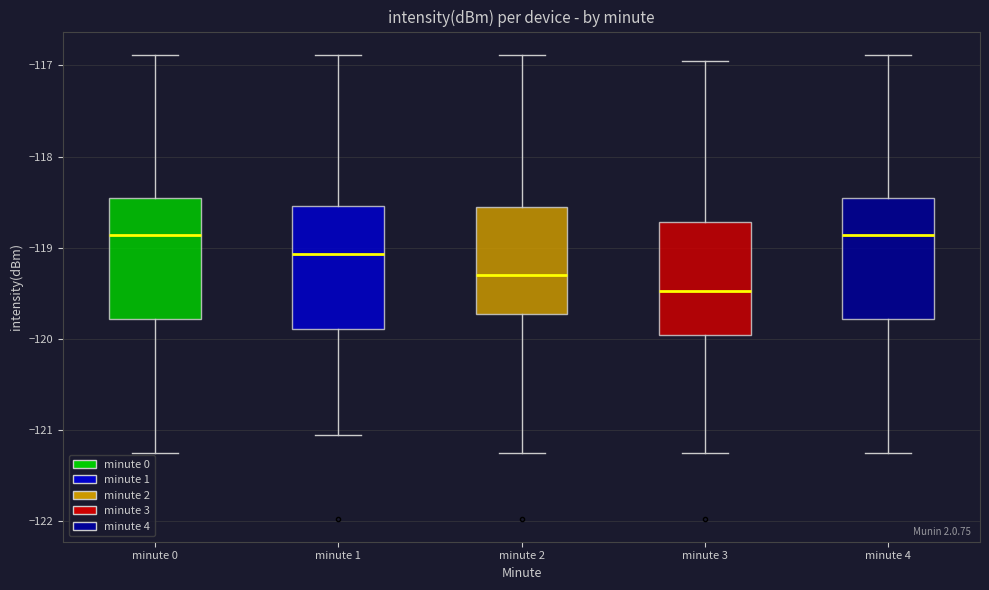

Which box has the lowest median line?

minute 3